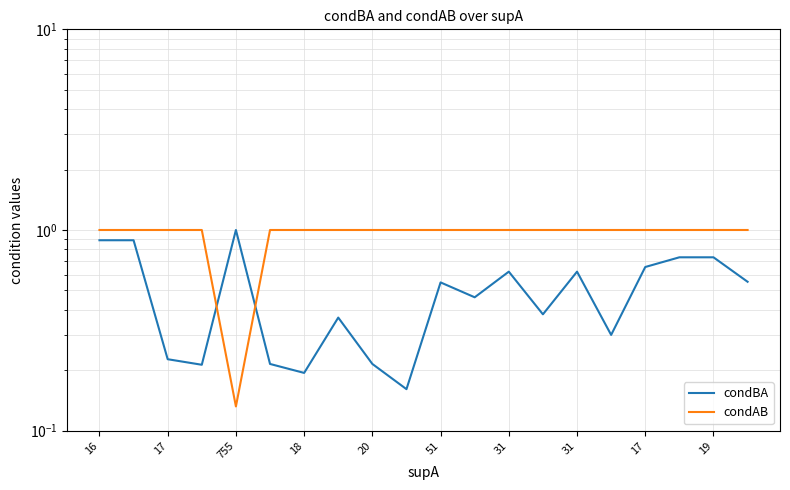

Between 18 and 19, which series saw the biggest shift?

condBA